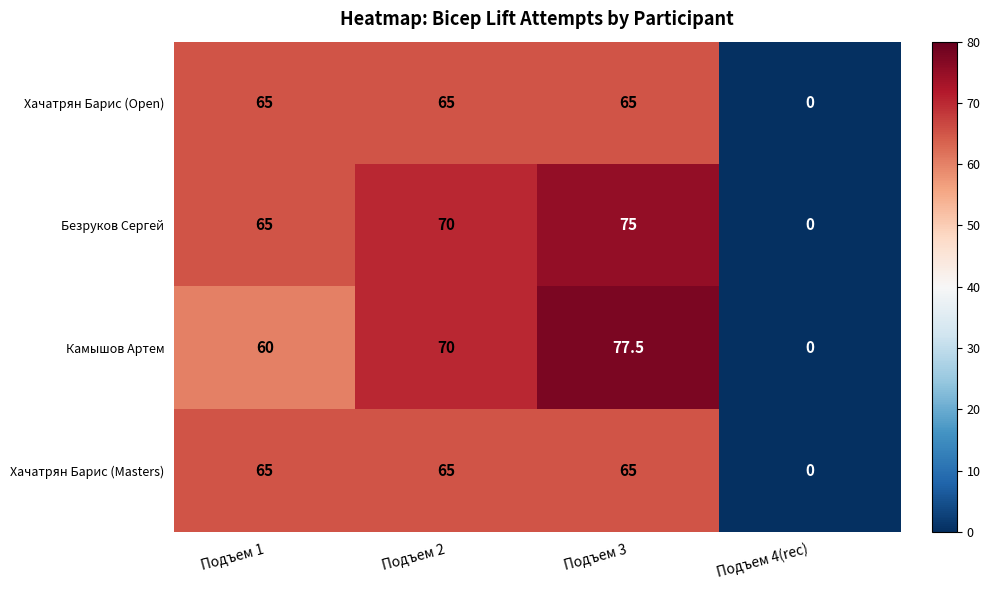

How many series are shown in this chart?

4